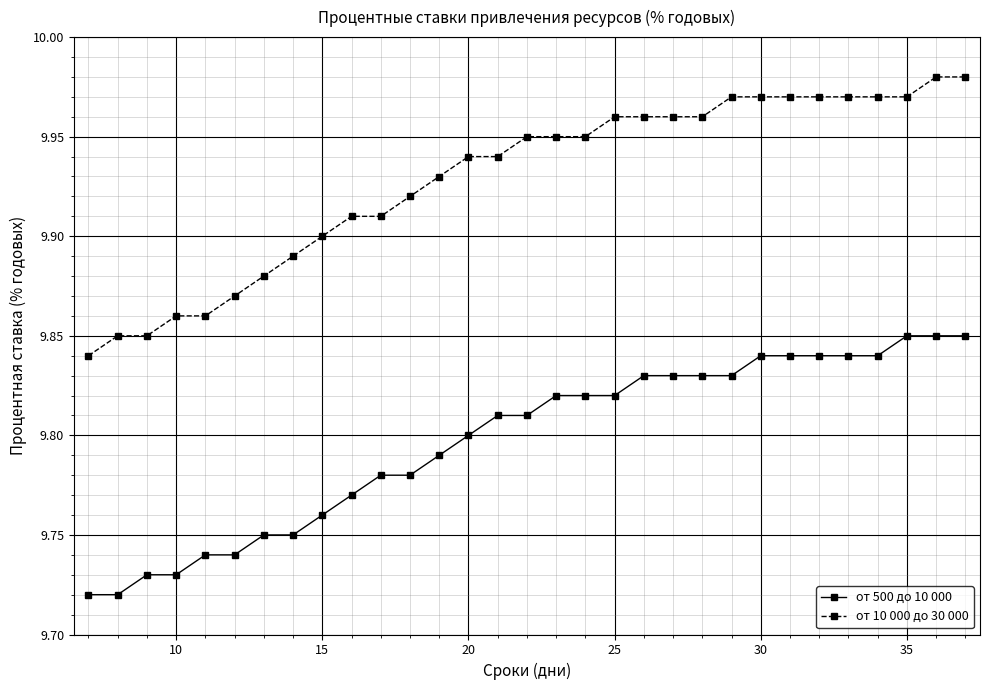

At how many categories does at least one series exceed 9?

31